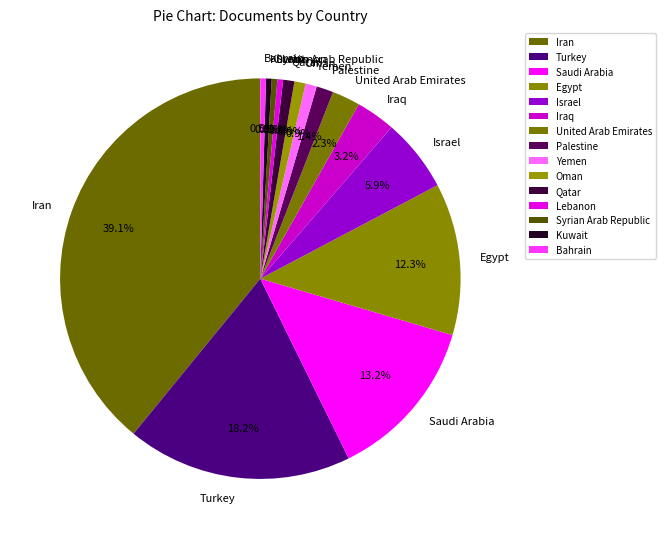

What is the ratio of the value at Israel to the value at Bahrain?

13.0